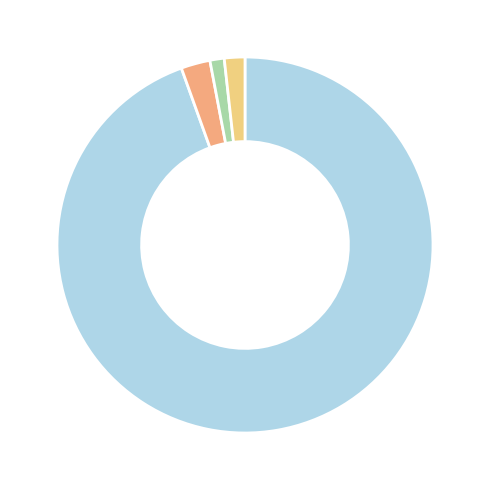

Count the number of slices in the pie.

4